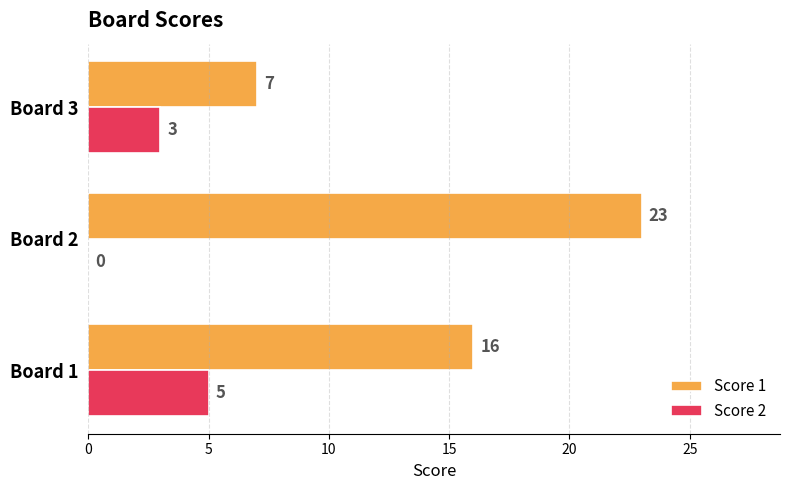

What is the sum of all Score 1 values?

46